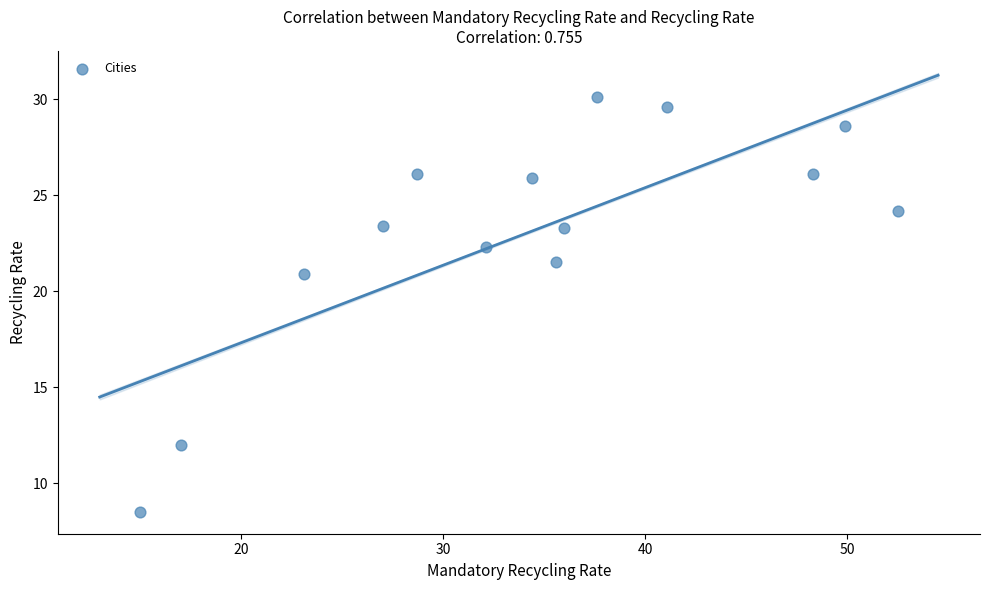

What Y value in the scatter plot is closest to 19?

20.9